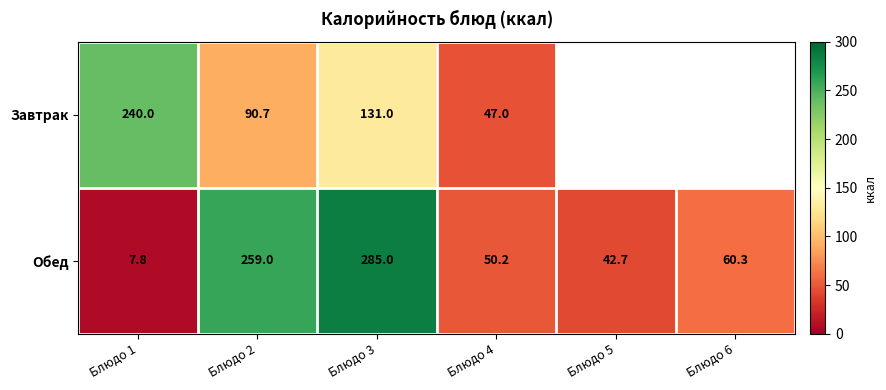

Rank the categories by Обед value from highest to lowest.

Блюдо 3, Блюдо 2, Блюдо 6, Блюдо 4, Блюдо 5, Блюдо 1